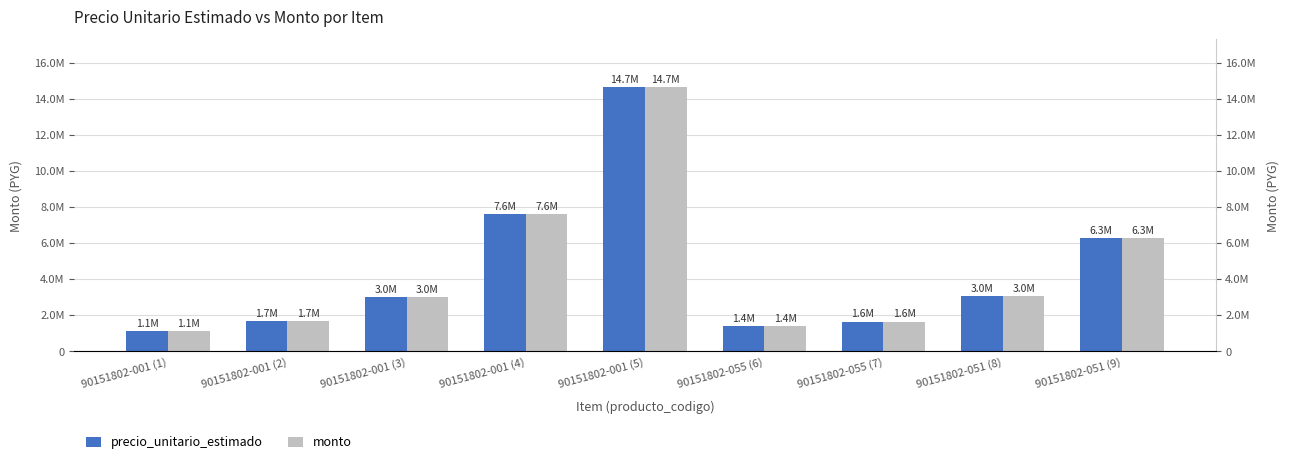

Which category has the lowest value across all series?

90151802-001 (1)